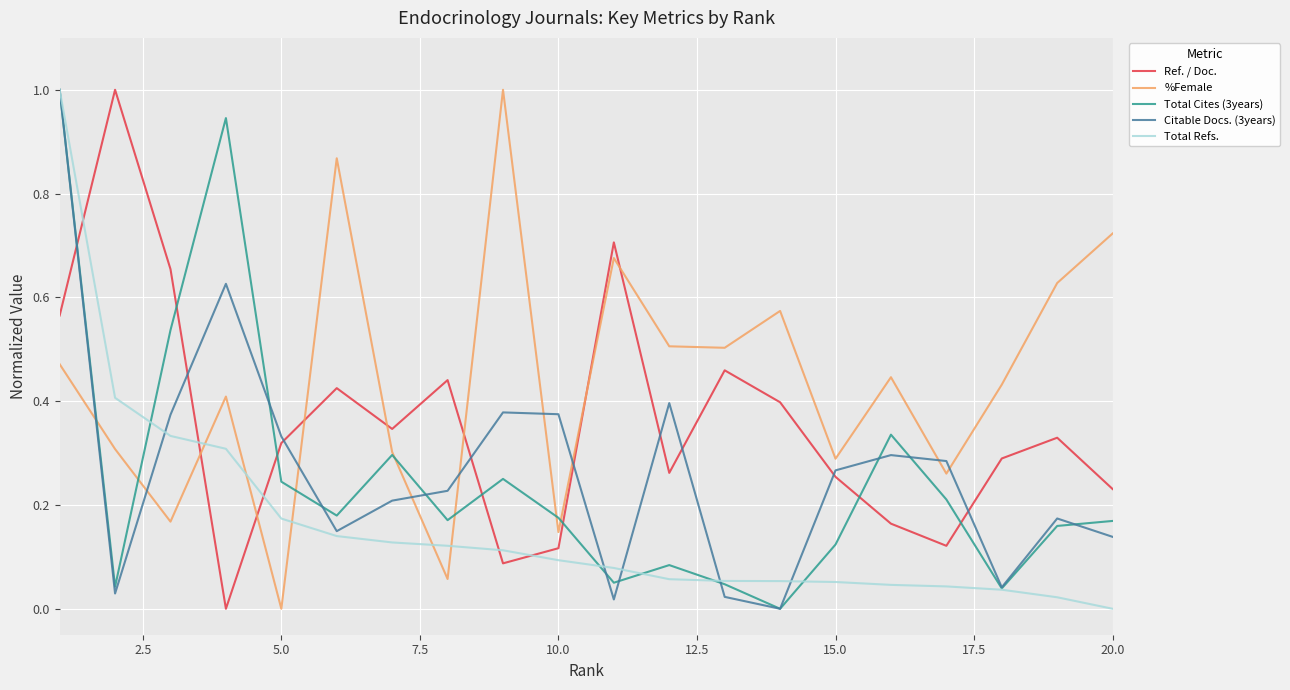

How many times do Ref. / Doc. and Total Cites (3years) cross each other?

7